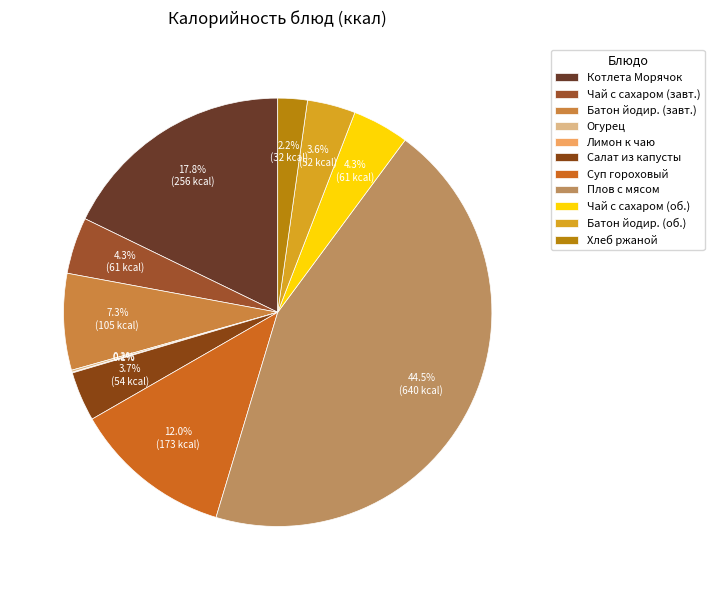

How many slices are in this pie chart?

11